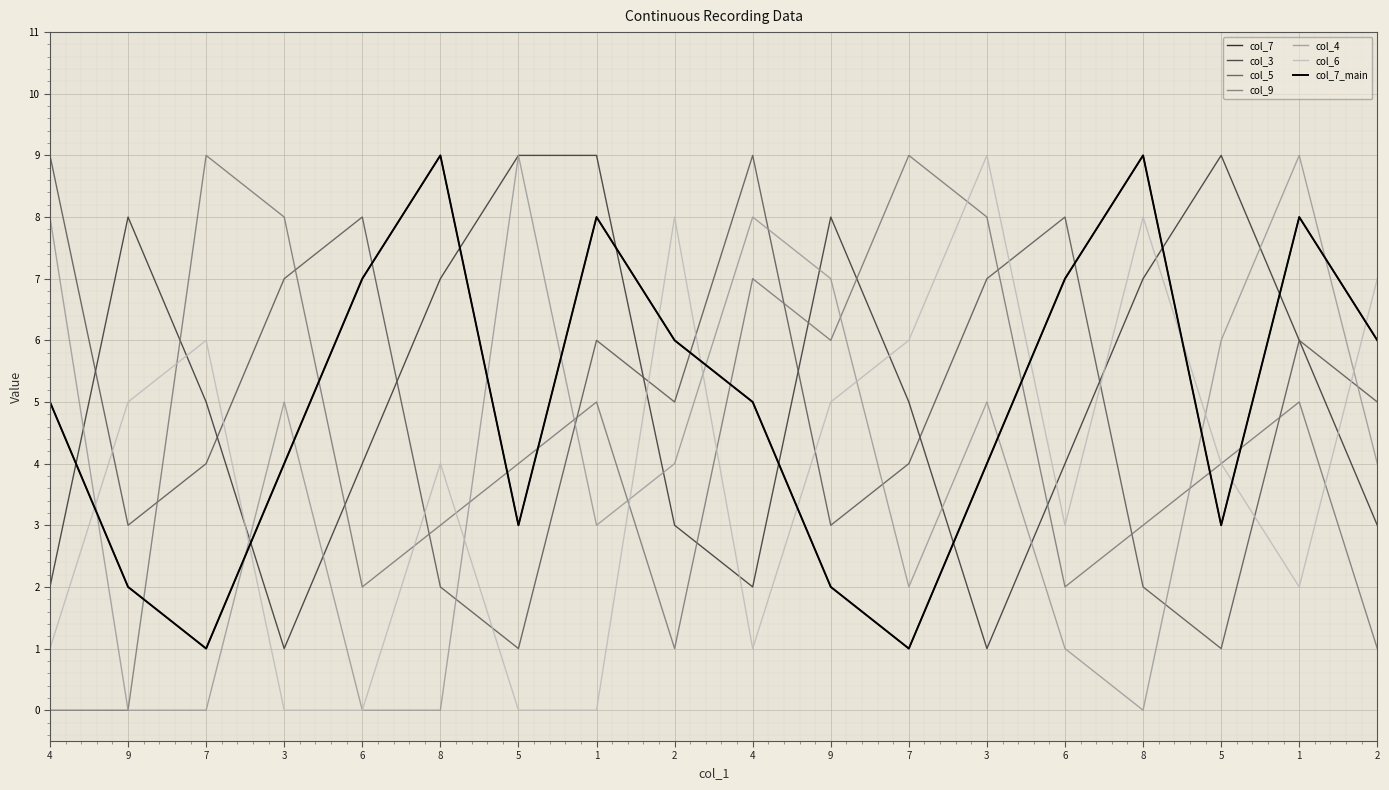

Is this an area chart (filled region under the line)?

No